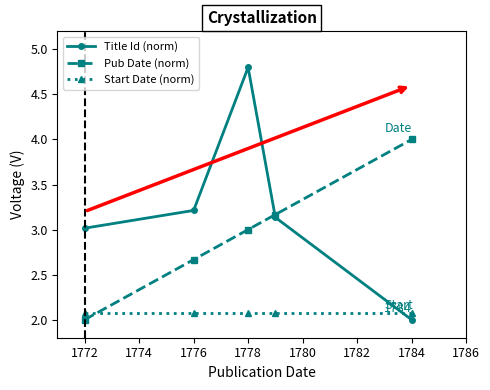

What is the minimum value for Pub Date (norm)?

2.0